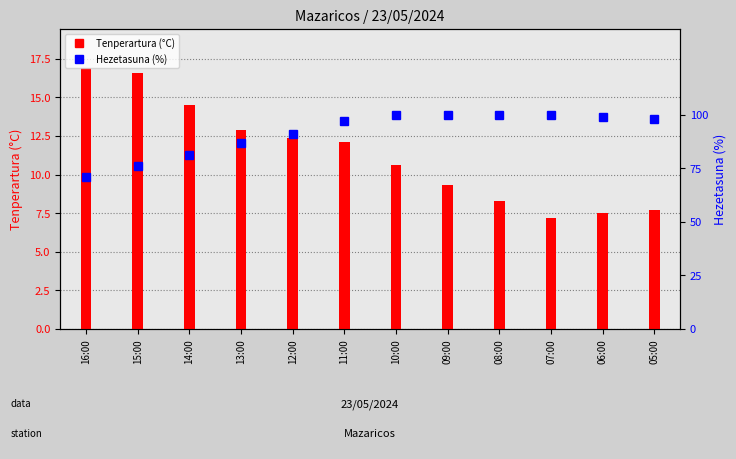

What is the label of the 5th bar from the left?

12:00